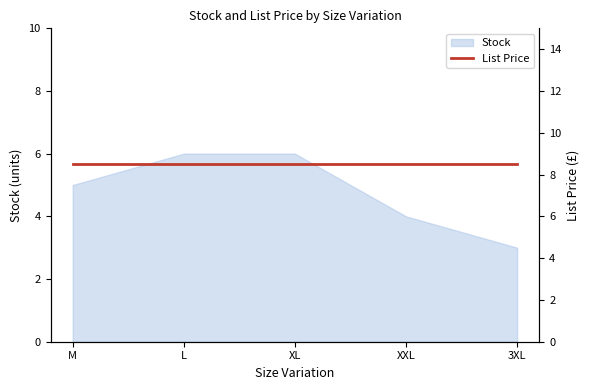

Where is the data nearest to the value 4?

XXL